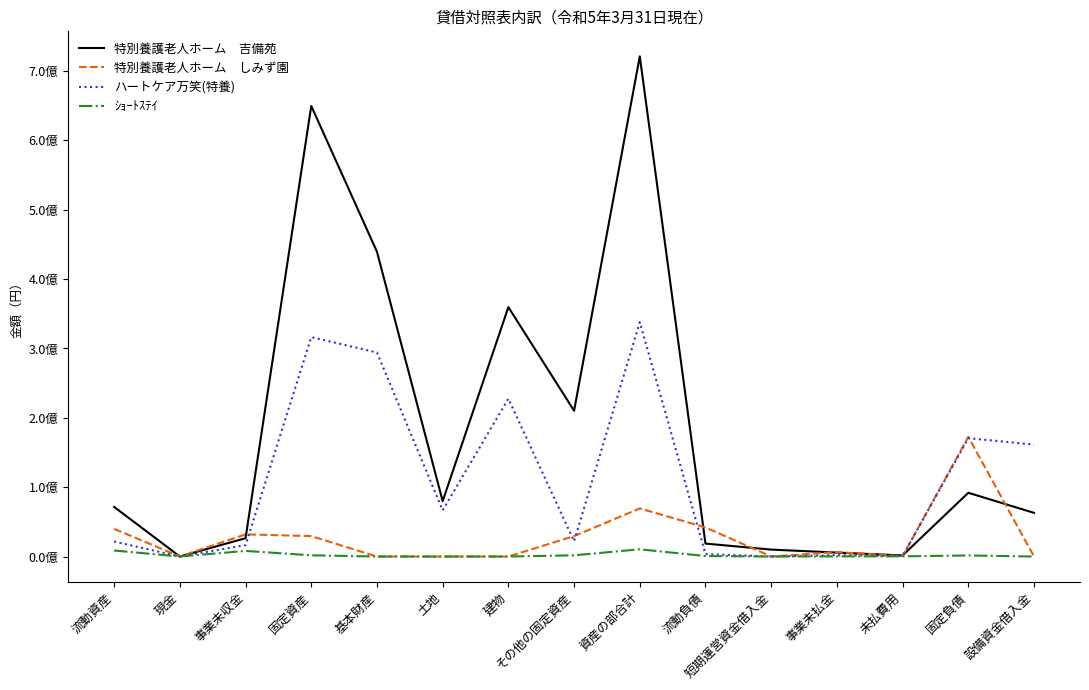

Does the chart have visible grid lines?

No